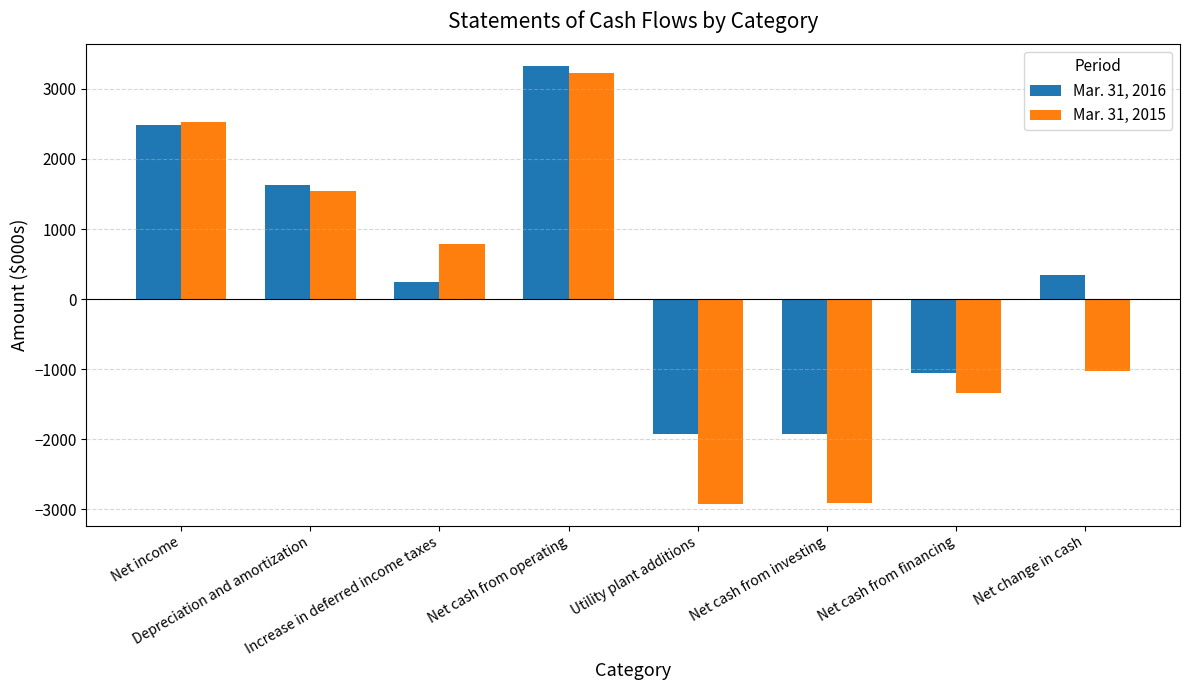

Which series has the largest total across all categories?

Mar. 31, 2016